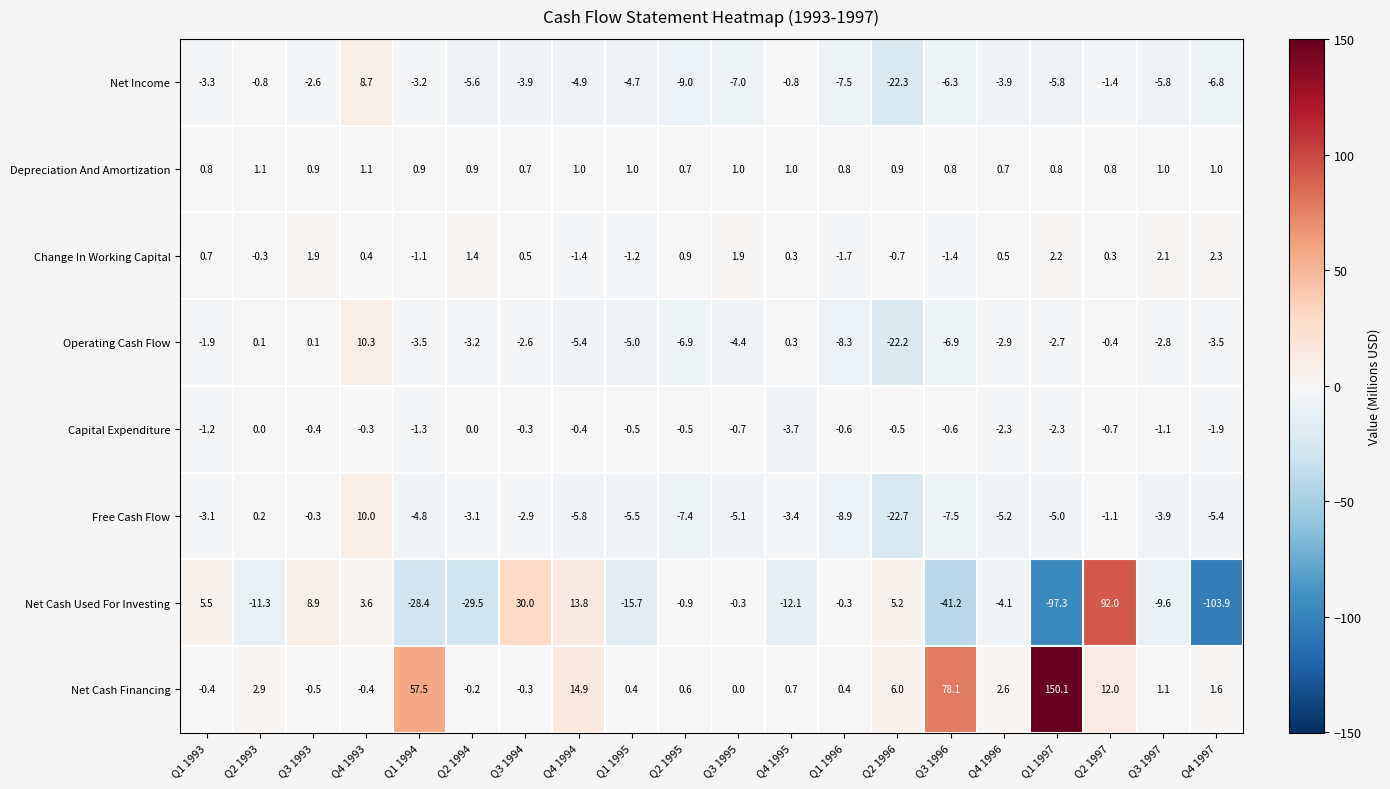

What is the total value across all series at Q4 1996?

-14.6